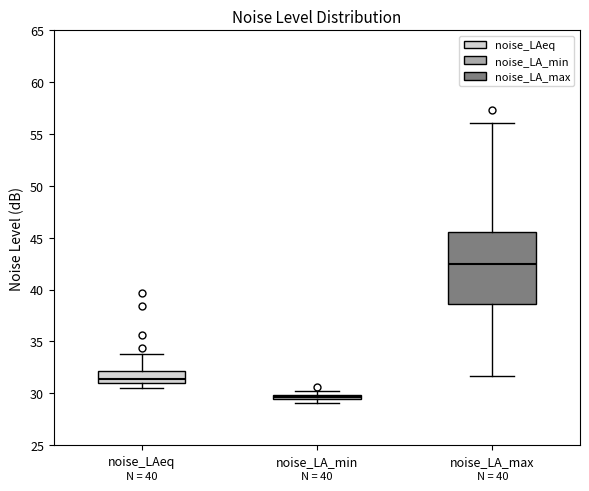

Which box is the tallest, from its lower edge to its upper edge?

noise_LA_max